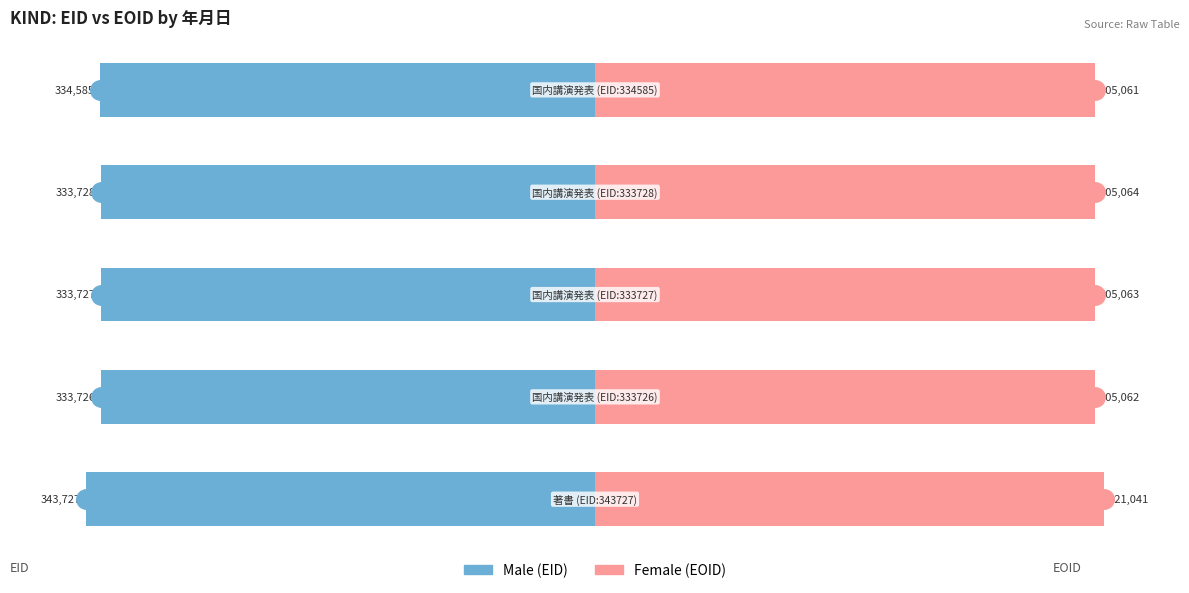

Reading left to right, transcribe all the data shown in this chart.

Male: 0=-100.0	1=-97.1	2=-97.1	3=-97.1	4=-97.3
Female: 0=100.0	1=98.3	2=98.3	3=98.3	4=98.3